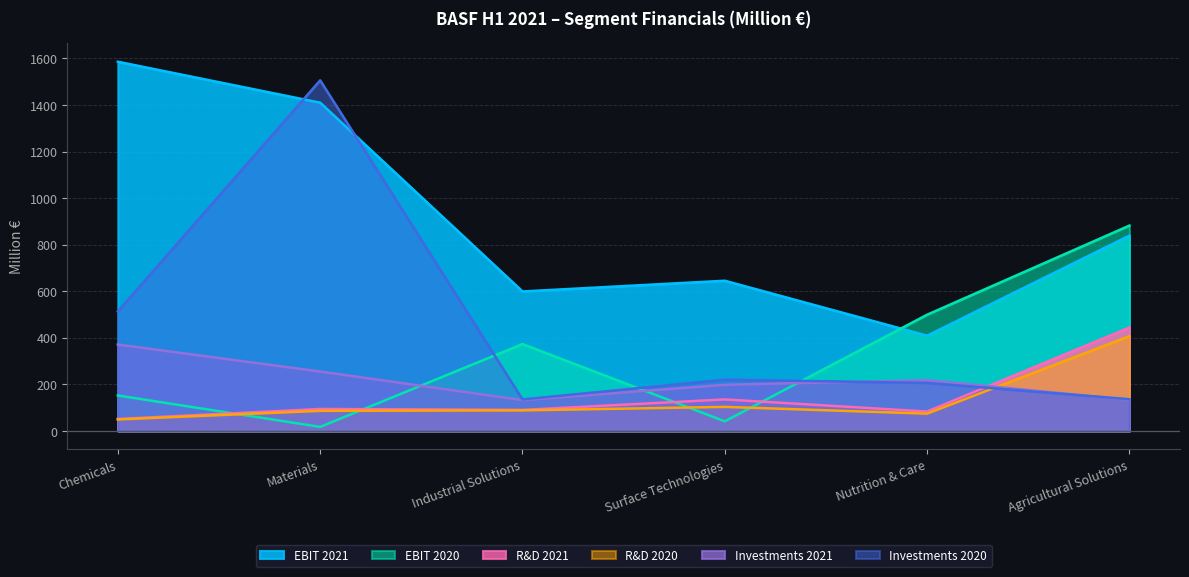

At which category does R&D 2020 reach its first local valley?

Nutrition & Care